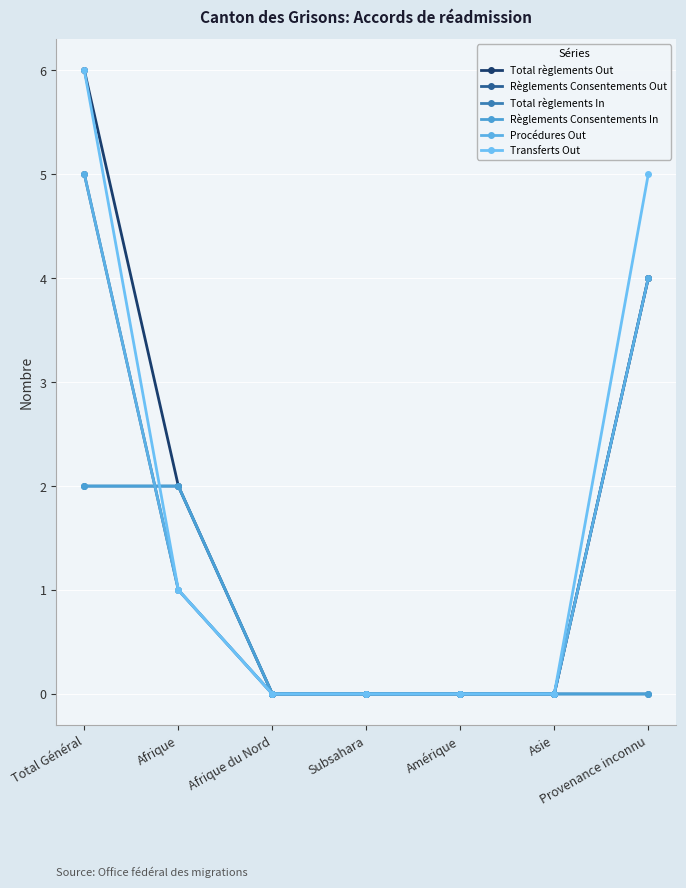

At which label is Total règlements In closest to 1?

Total Général